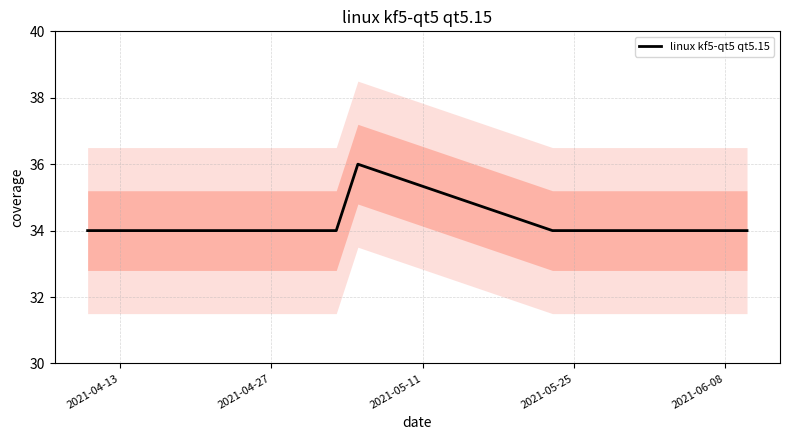

What is the lowest value of the linux kf5-qt5 qt5.15 series?

34